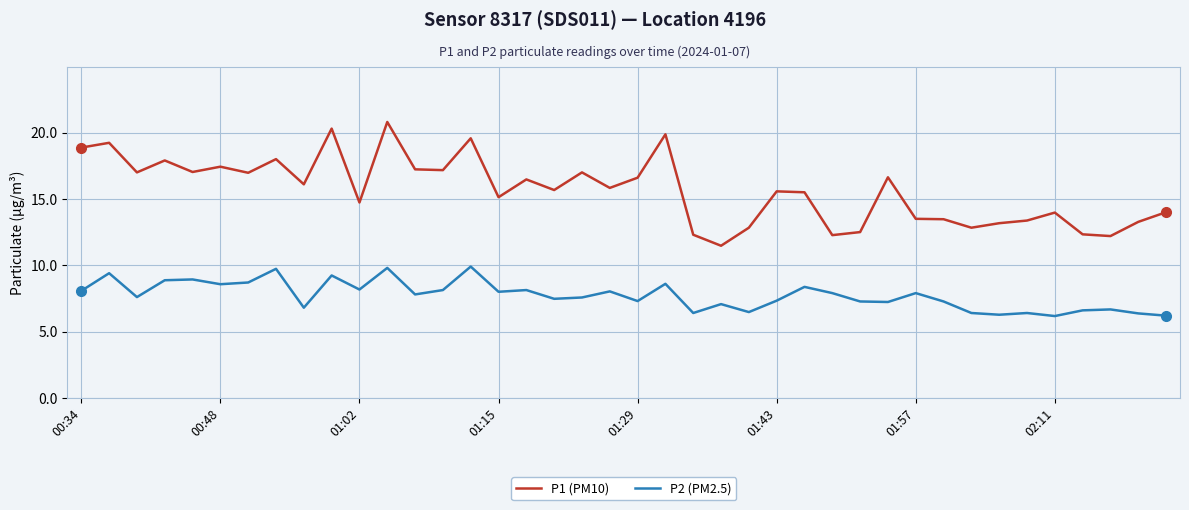

True or false: P2 (PM2.5) and P1 (PM10) cross at least once.

False